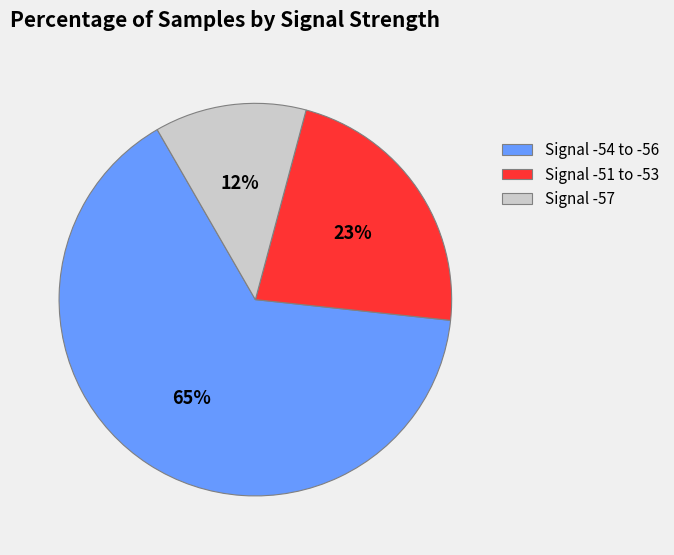

Which slice is the smallest?

Signal -57